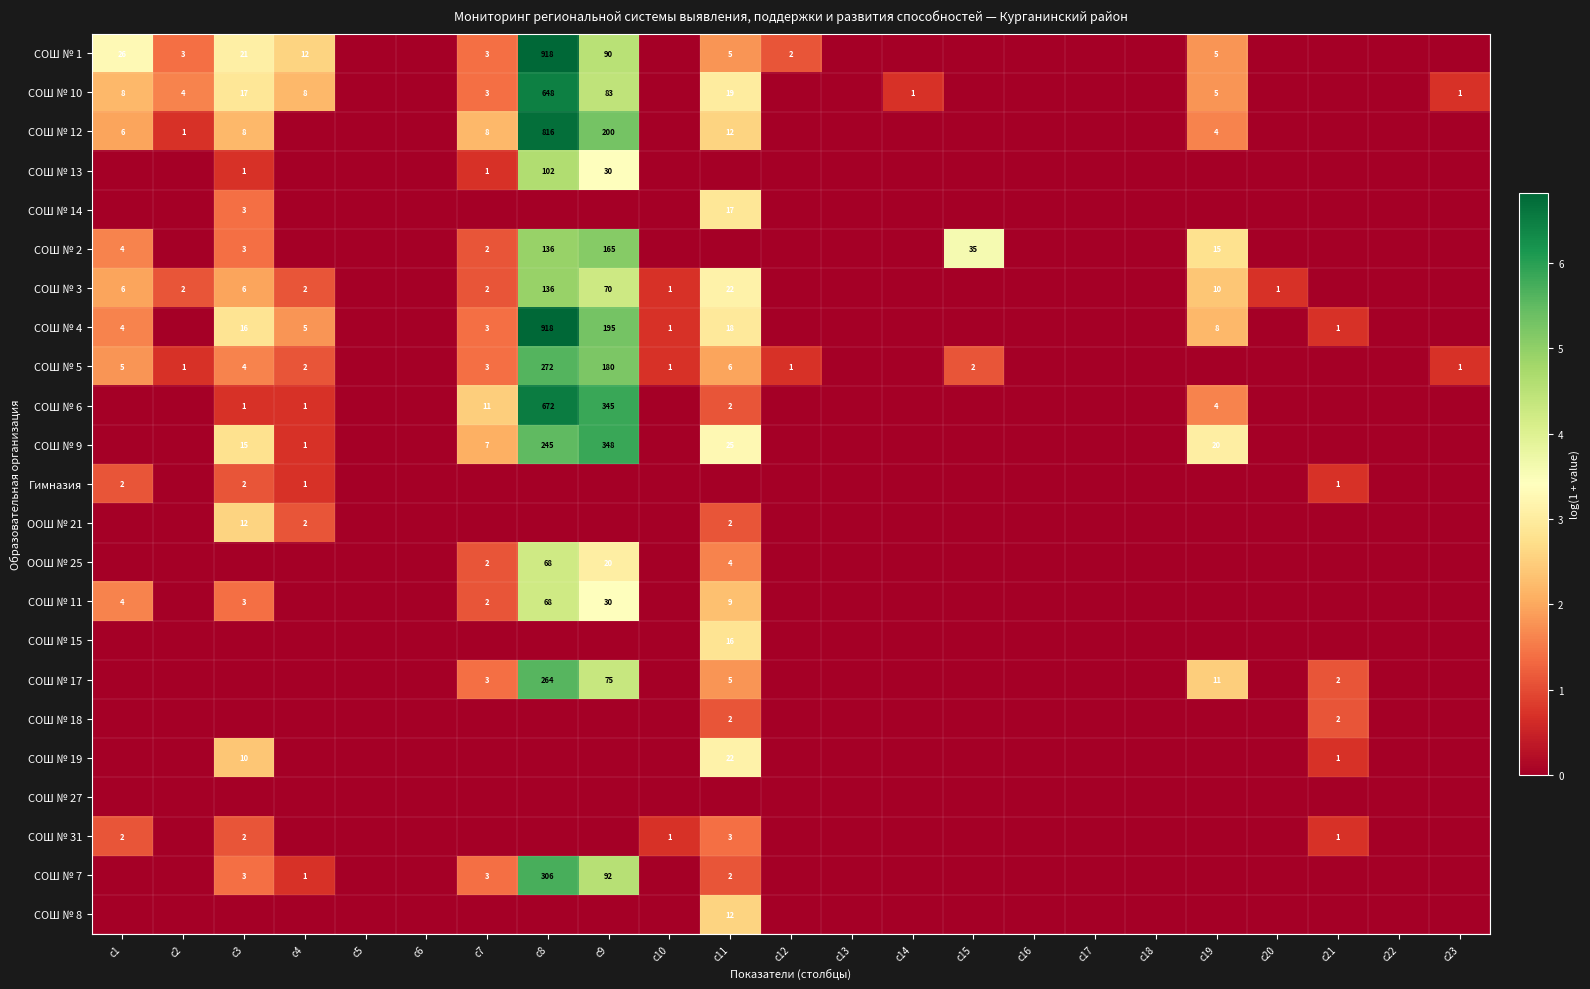

The СОШ № 1 series shows 21 at c3. True or false?

True